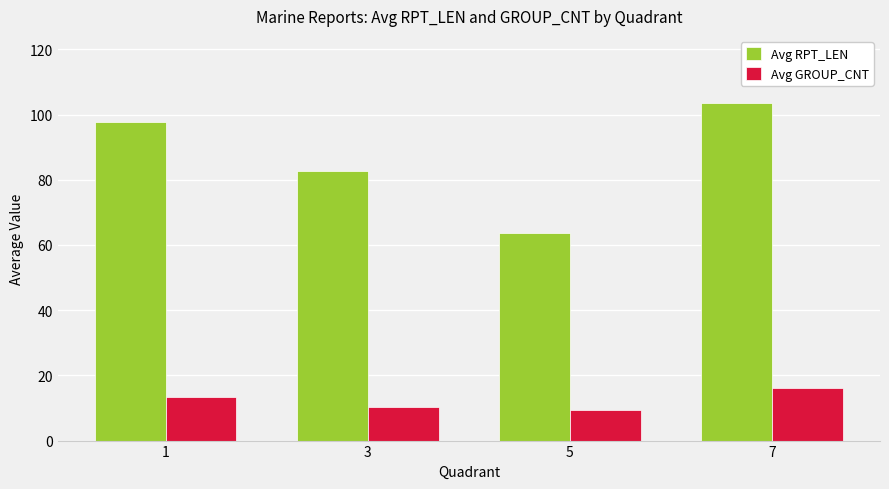

How many values in the Avg RPT_LEN series exceed 97?

2